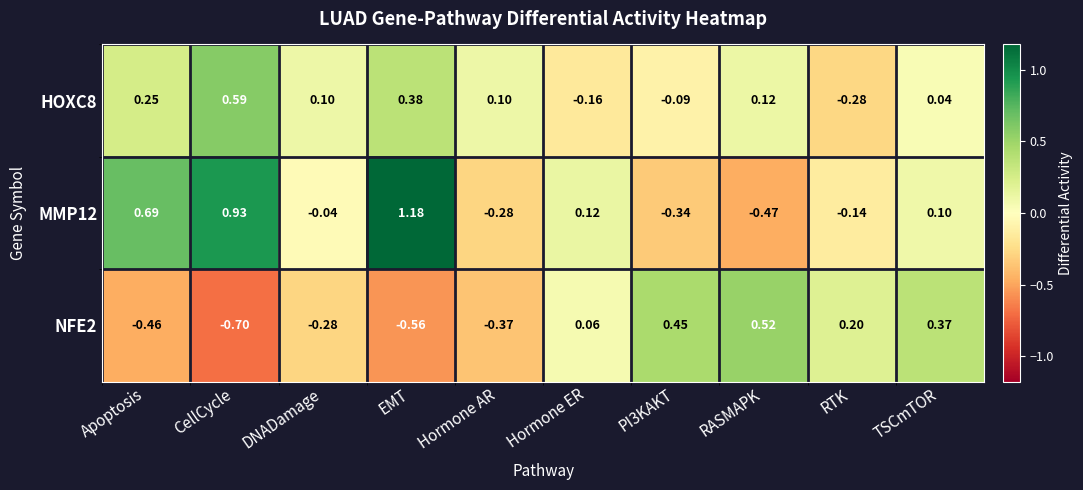

What is the smallest value displayed?

-0.7